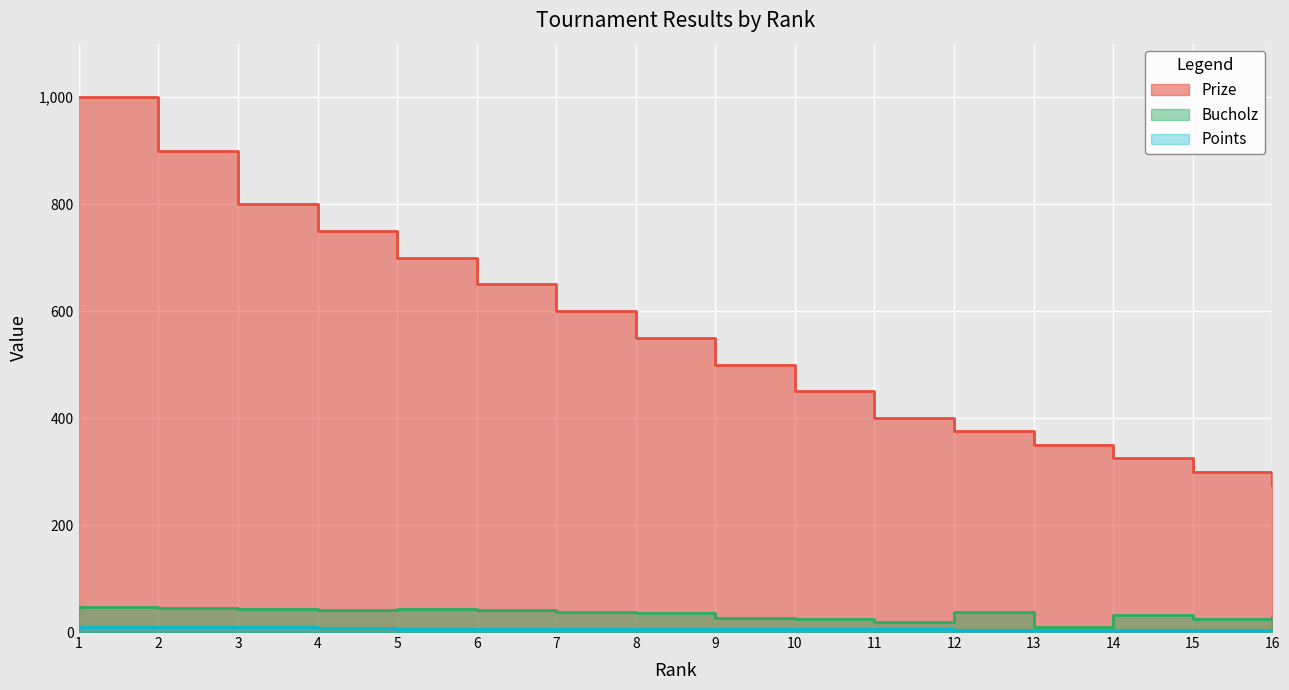

Reading right to left, list all the values displayed in this chart.

Prize: 275	300	325	350	375	400	450	500	550	600	650	700	750	800	900	1000
Bucholz: 28	25	31	9	38	19	25	26	36	38	41	43	42	43	44	46
Points: 0	3	3	4	4	6	6	6	6	6	6	6	8	10	10	10